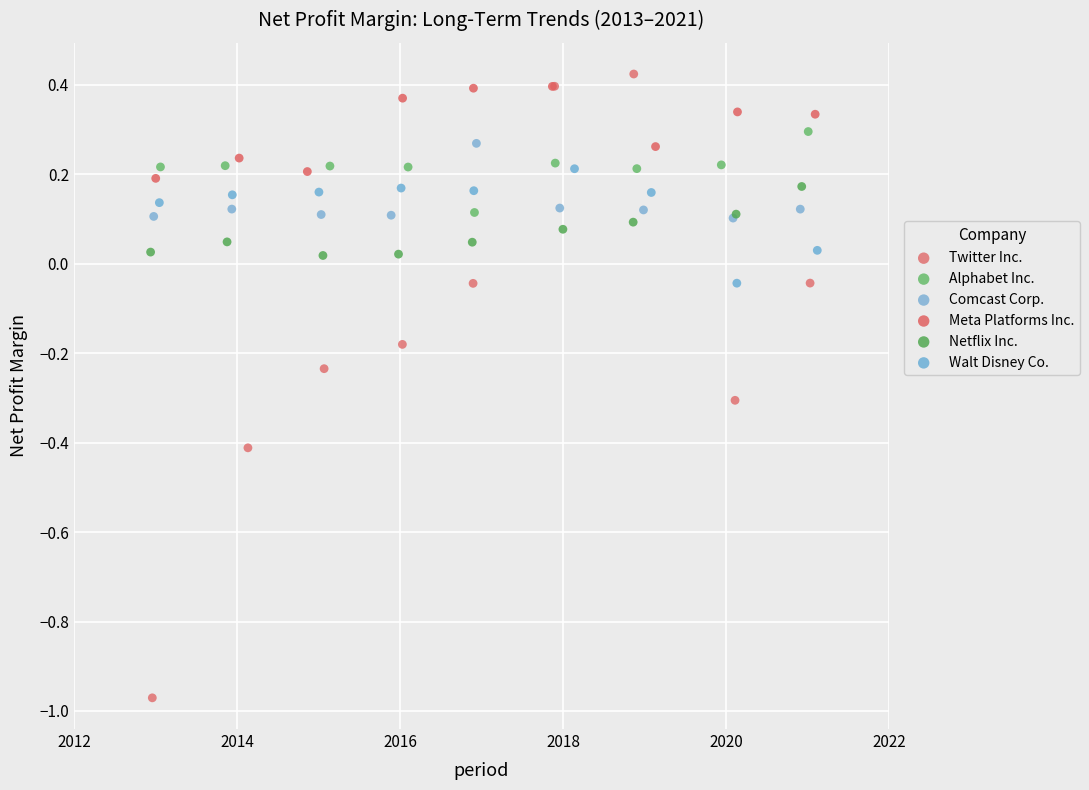

Which series contains the lowest Y value?

Twitter Inc.